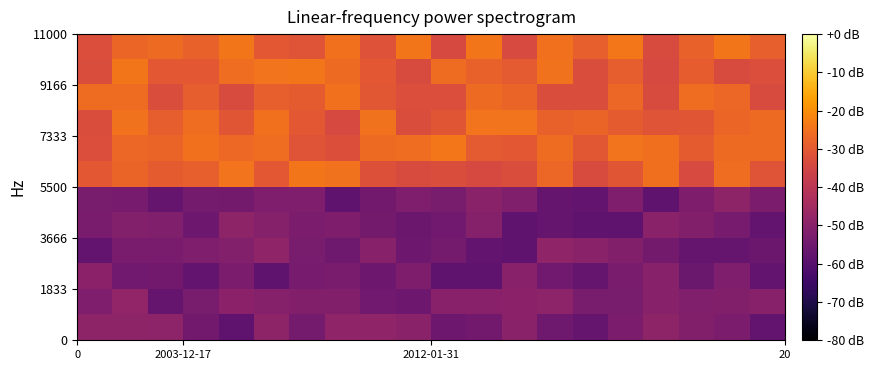

What is the greatest value displayed?

-24.0